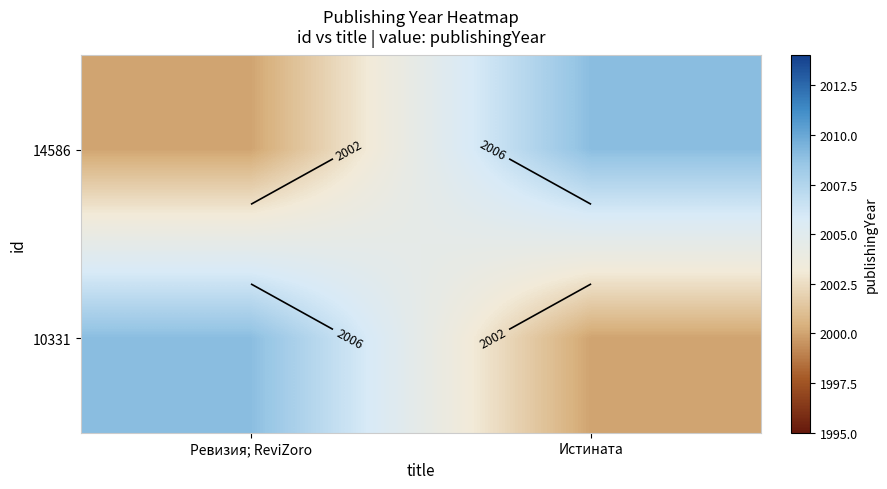

At which label is 10331 closest to 2004?

Истината